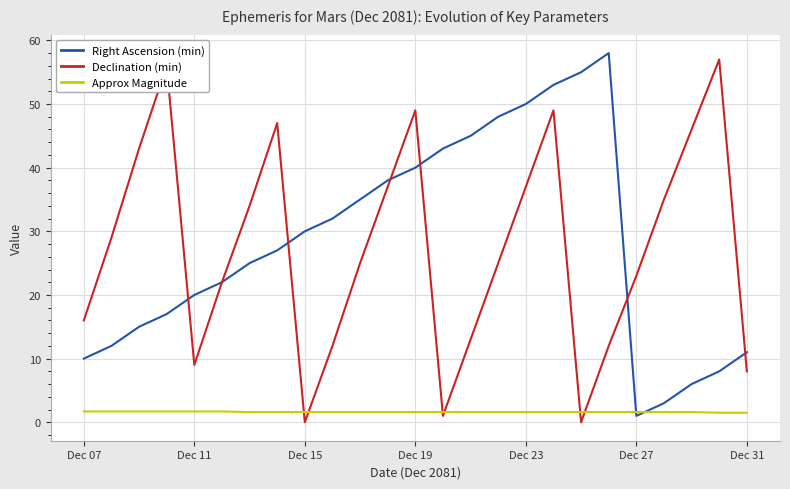

What is the sum of all Right Ascension (min) values?

704.0